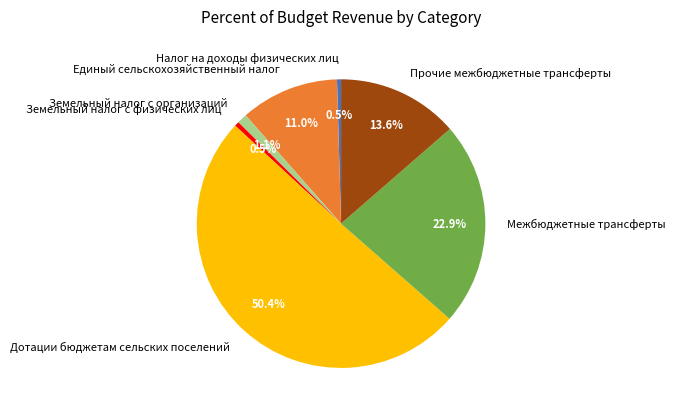

True or false: Земельный налог с физических лиц accounts for 13% of the total.

False